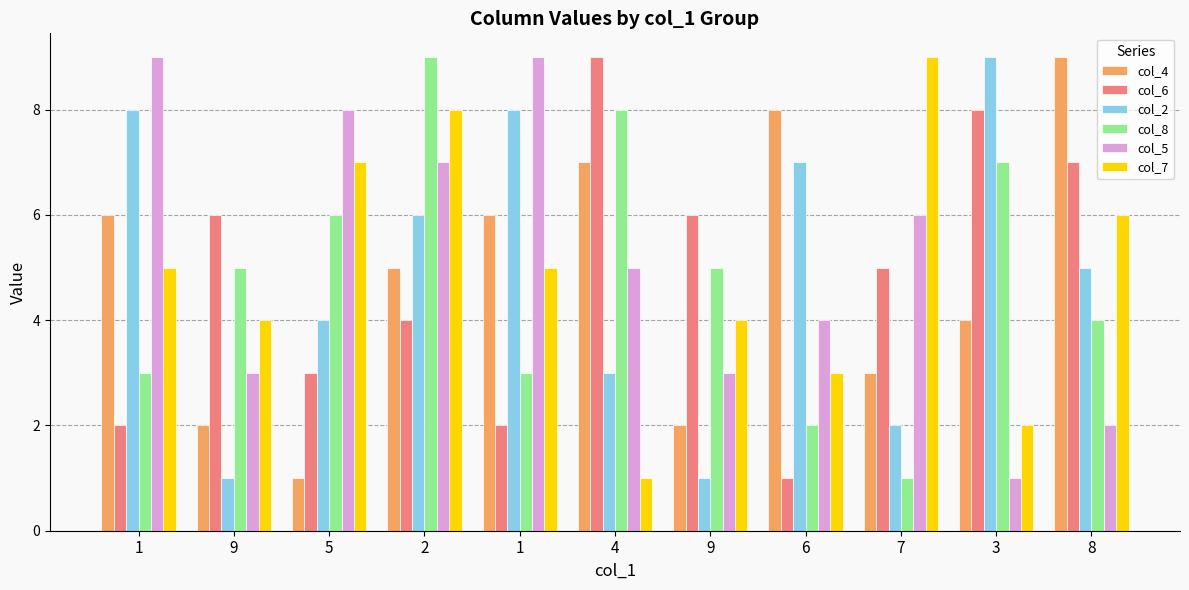

What are all the series names shown in the legend?

col_4, col_6, col_2, col_8, col_5, col_7